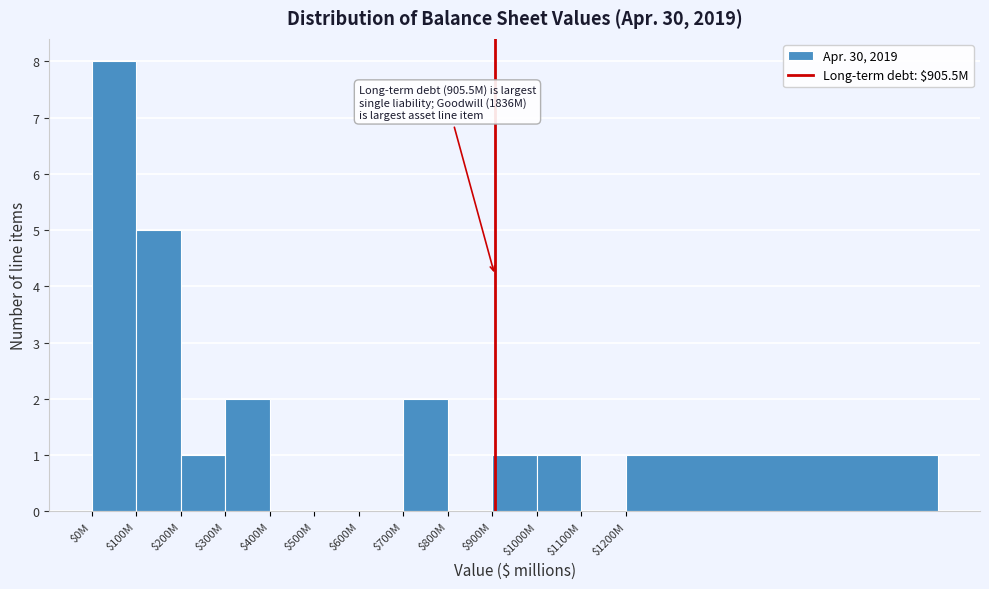

What is the sum of all values?

21